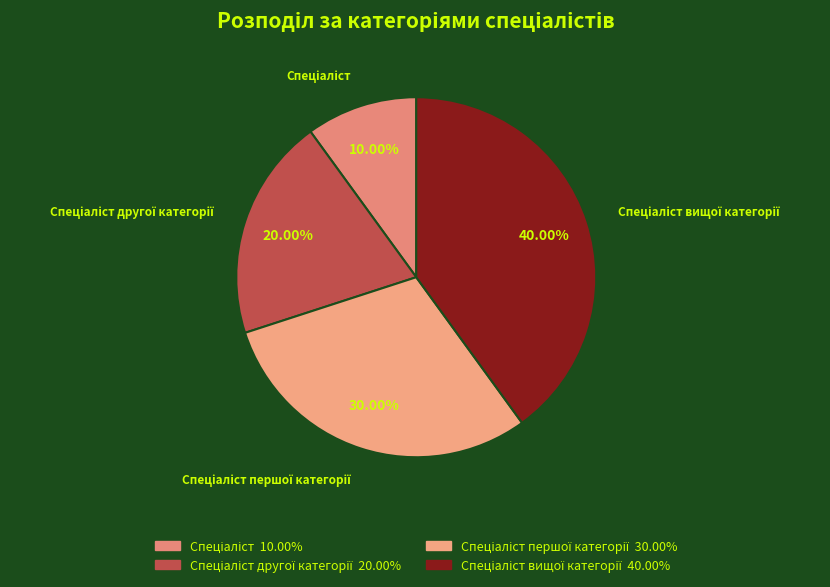

Count the number of slices in the pie.

4